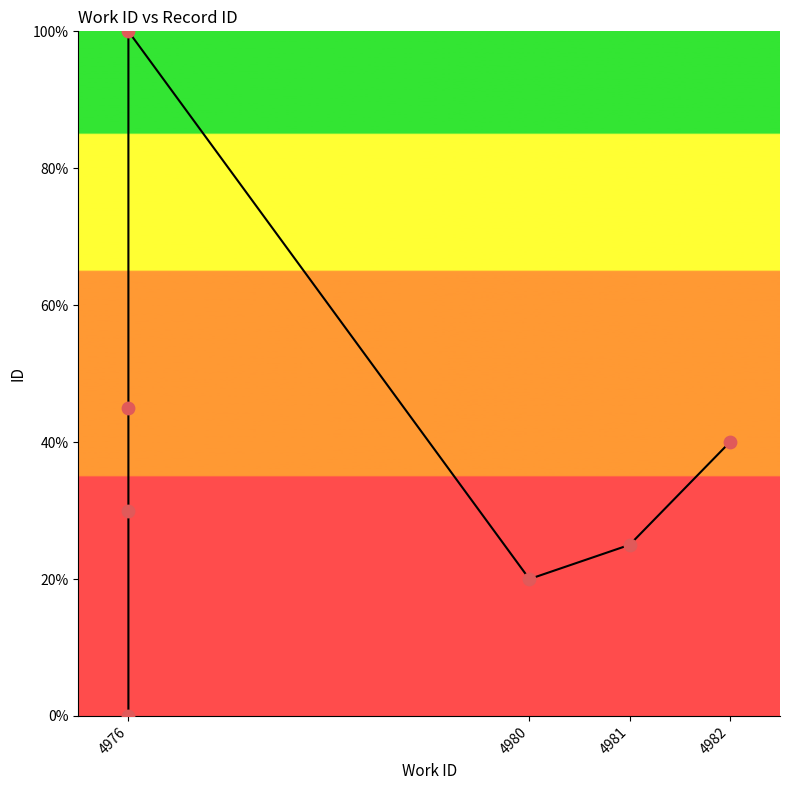

Between 4982 and 4981, which is larger?

4982